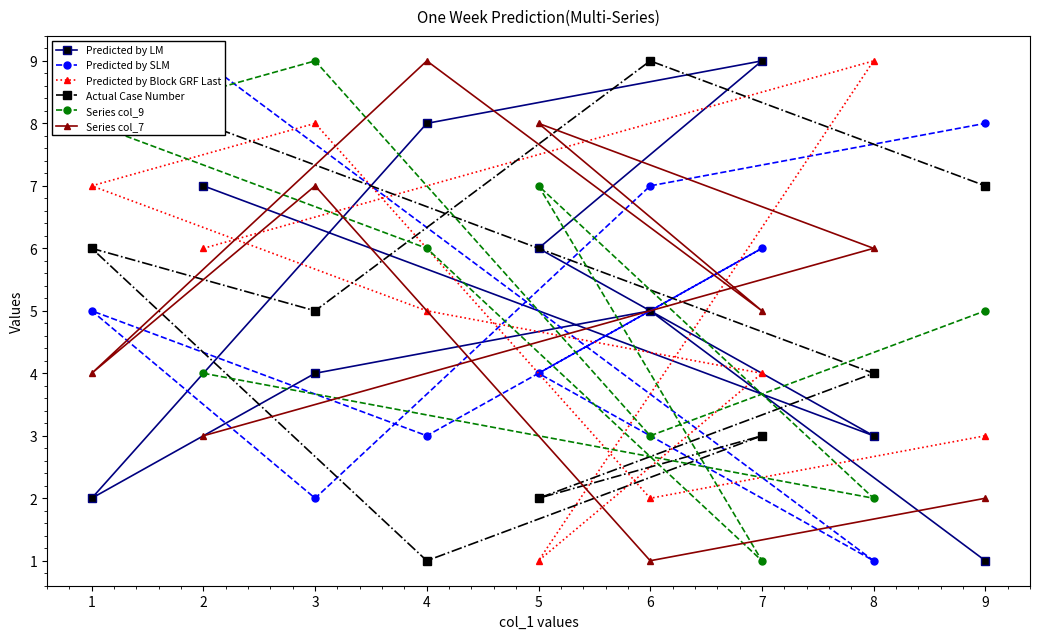

What is the sum of all Series col_9 values?

45